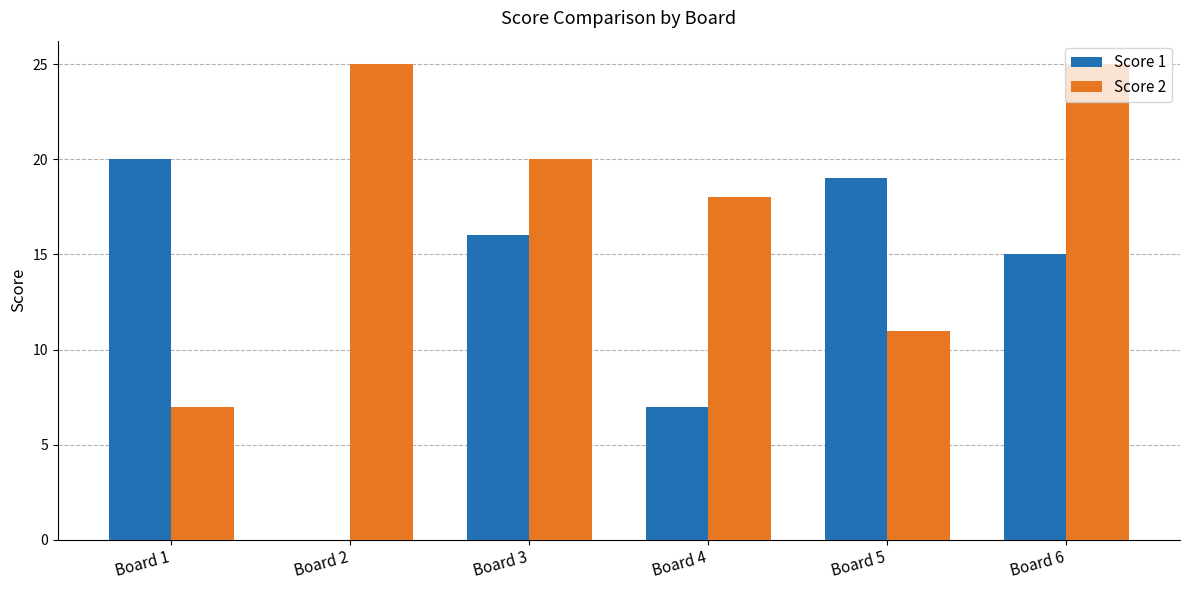

The Score 2 series shows 43 at Board 6. True or false?

False